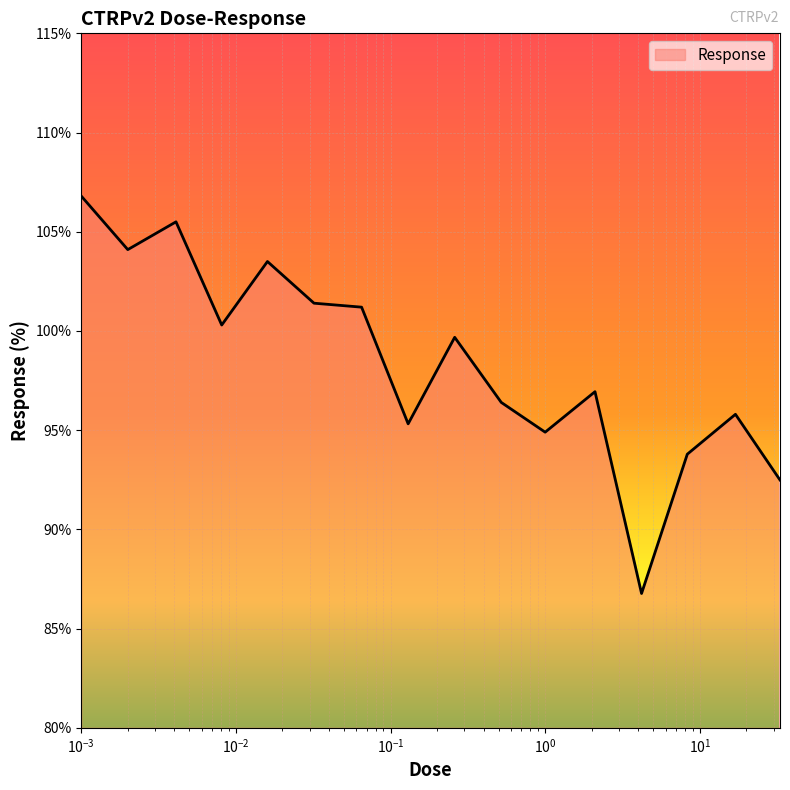

How many values are below 99?

8